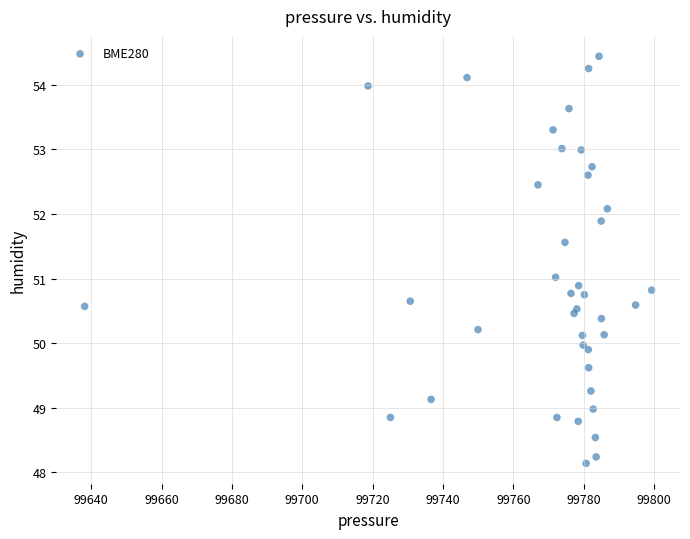

What is the range of Y values (max minus min)?

6.3